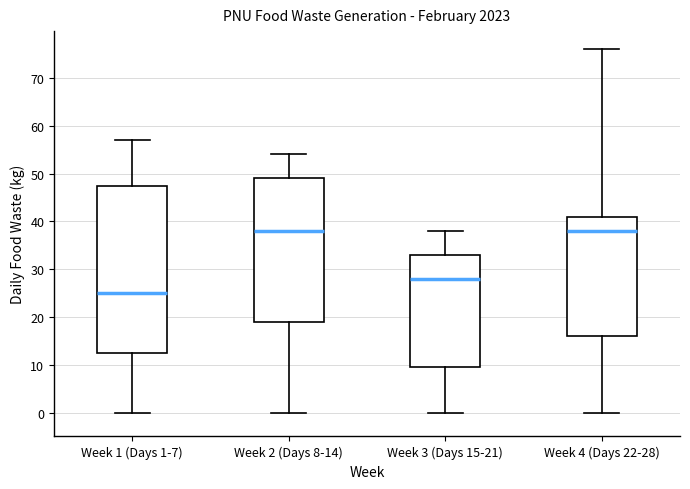

Reading left to right, read every box against the y-axis: the position of its median line, the range the box covers, and the ends of its whiskers. The values are not printed on the chart, so give them approximately, as read against the axis.

Week 1 (Days 1-7): median 25, box 13 to 48, whiskers 0 to 57
Week 2 (Days 8-14): median 38, box 19 to 49, whiskers 0 to 54
Week 3 (Days 15-21): median 28, box 10 to 33, whiskers 0 to 38
Week 4 (Days 22-28): median 38, box 16 to 41, whiskers 0 to 76